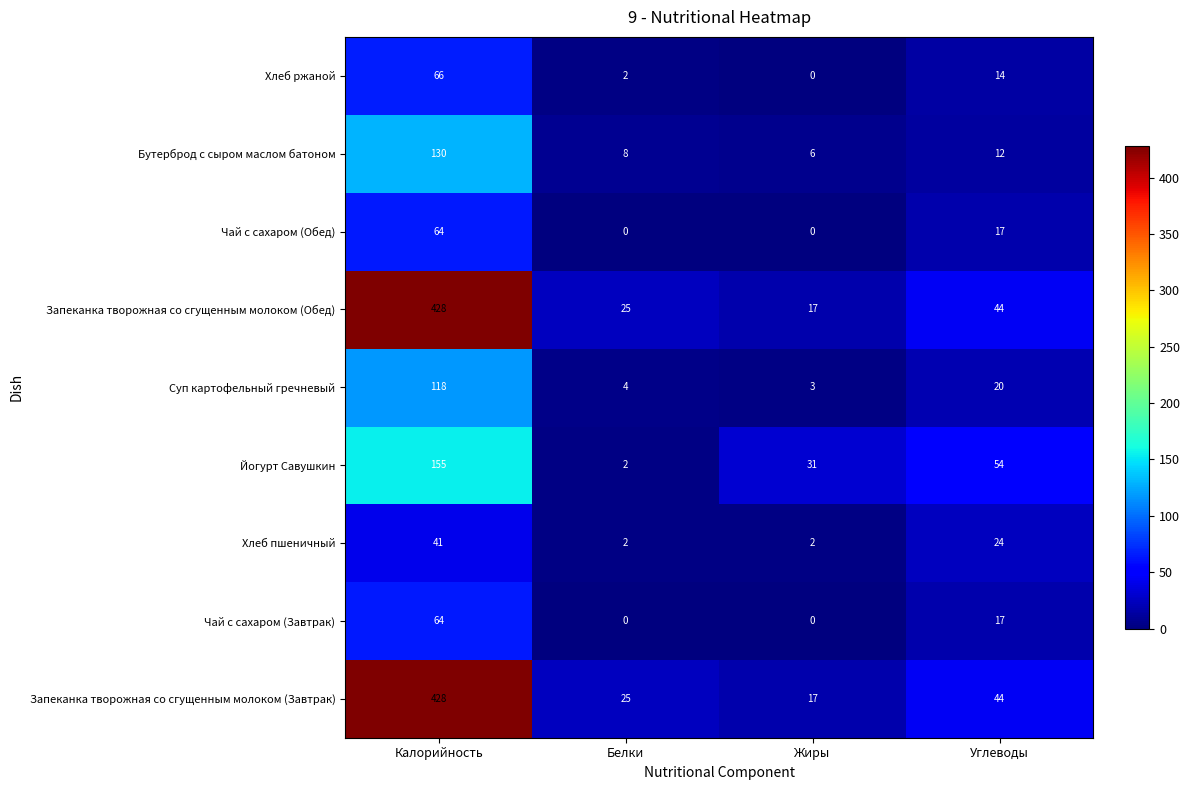

At which category does the chart reach its peak across all series?

Калорийность